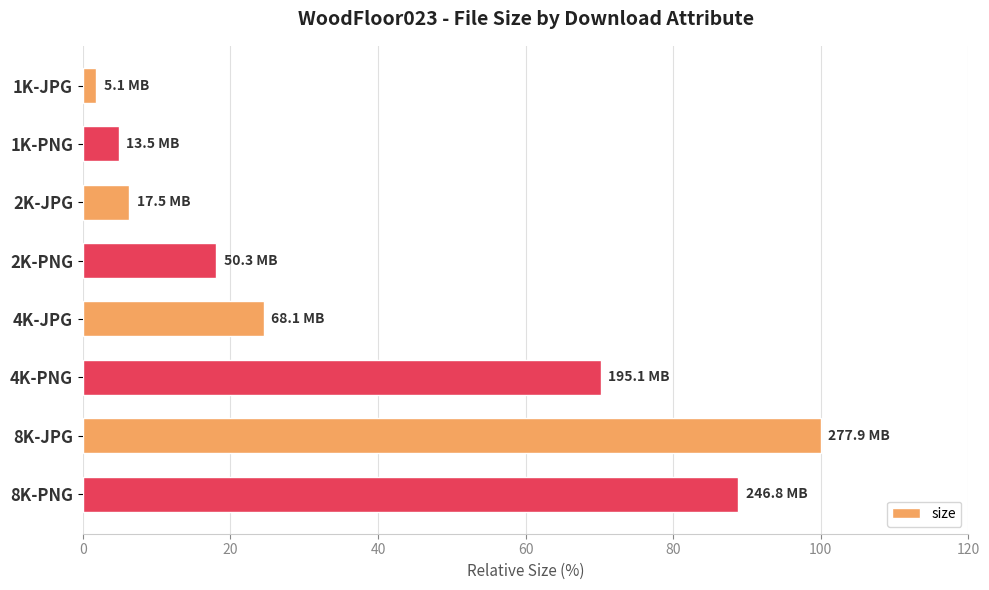

What is the label of the 7th bar from the bottom?

1K-PNG